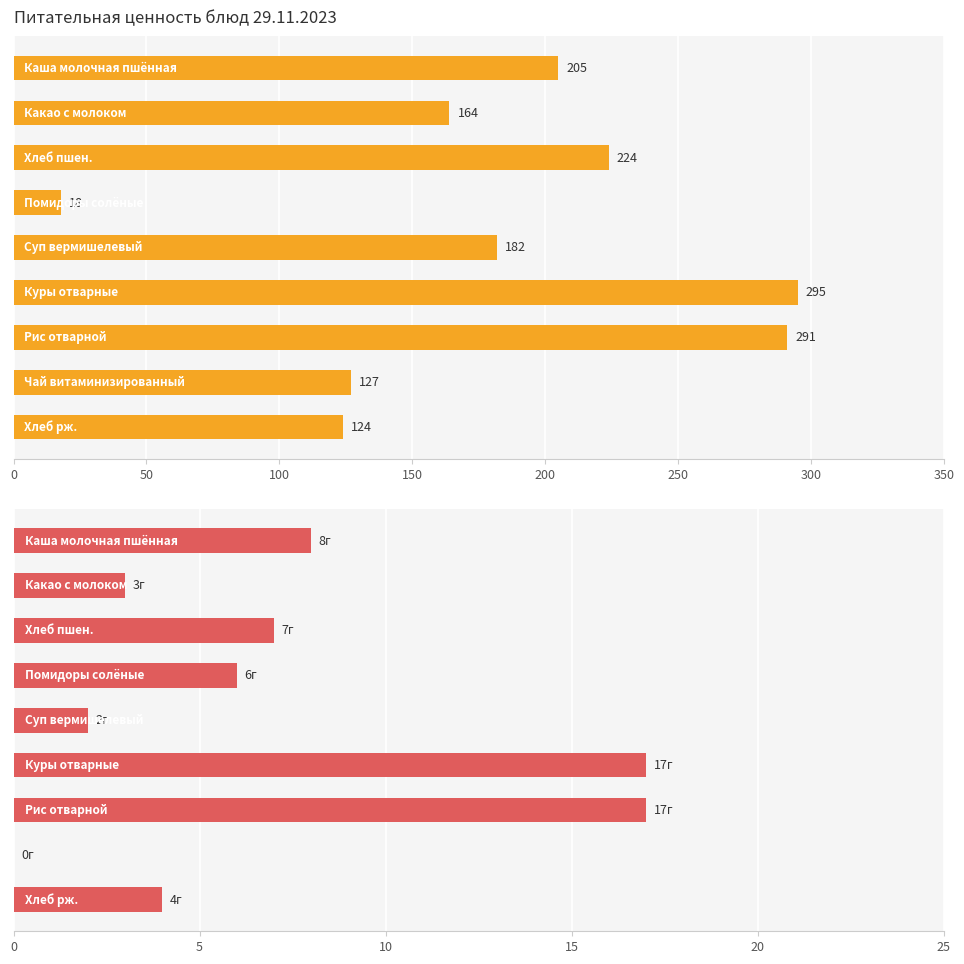

The Калорийность series shows 140 at 0. True or false?

False